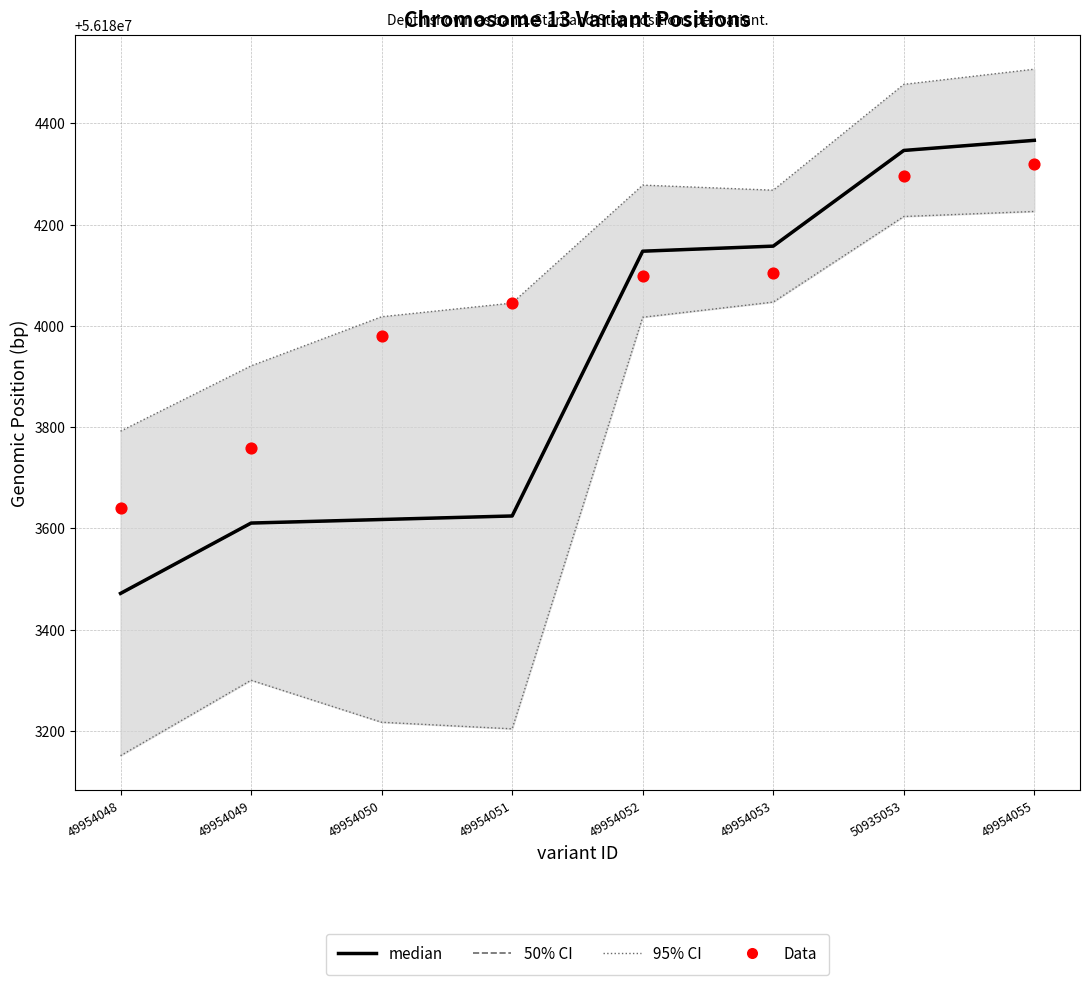

Which series has the widest spread of Y values?

95% CI